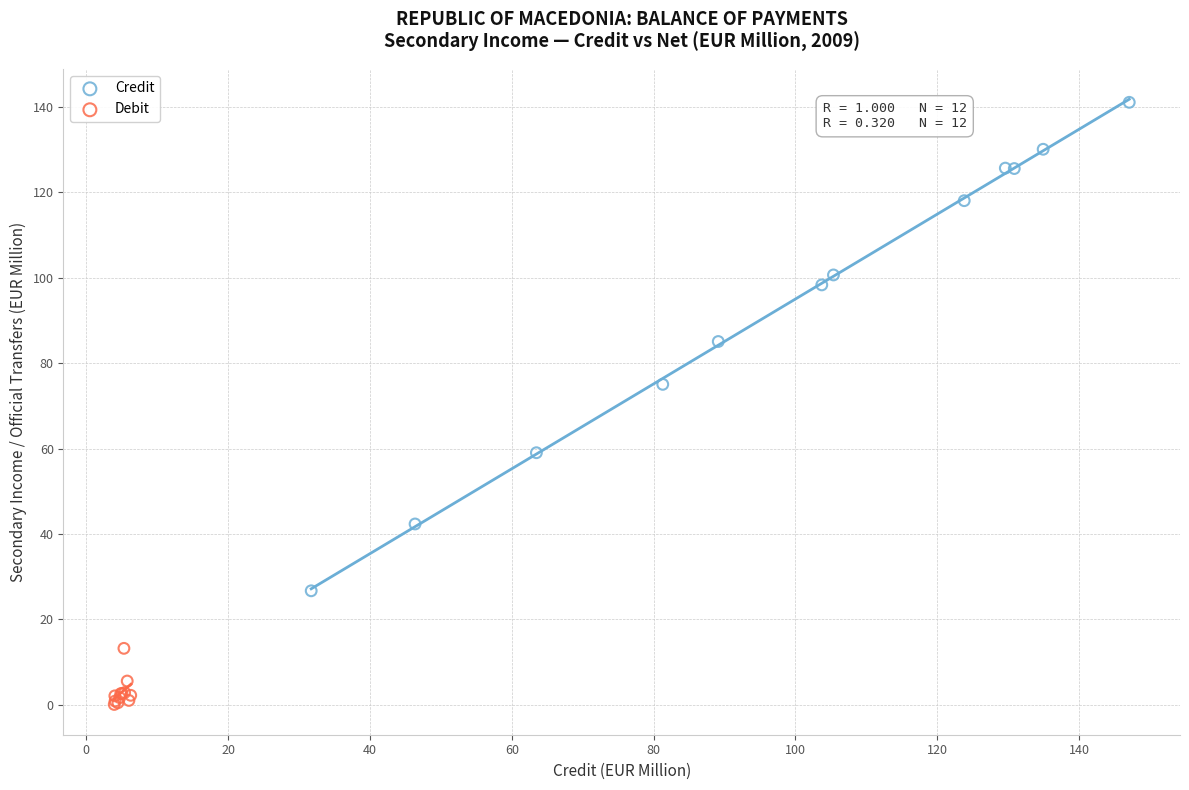

Which series has the largest Y range (max minus min)?

Credit